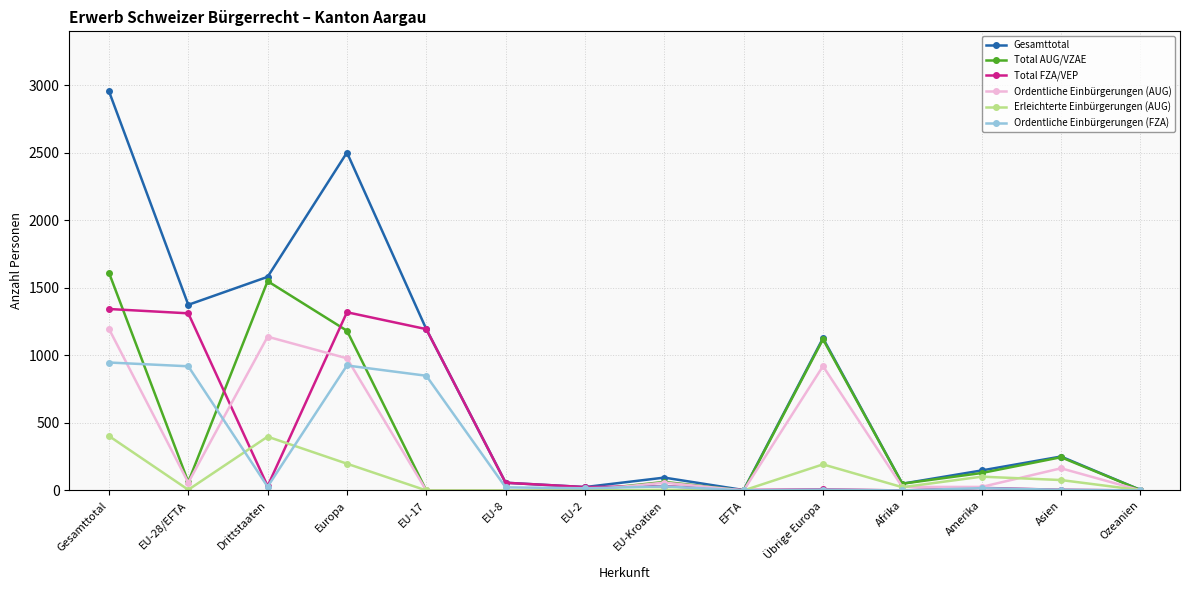

True or false: Ordentliche Einbürgerungen (FZA) has more than 2 points higher than both neighbors.

True